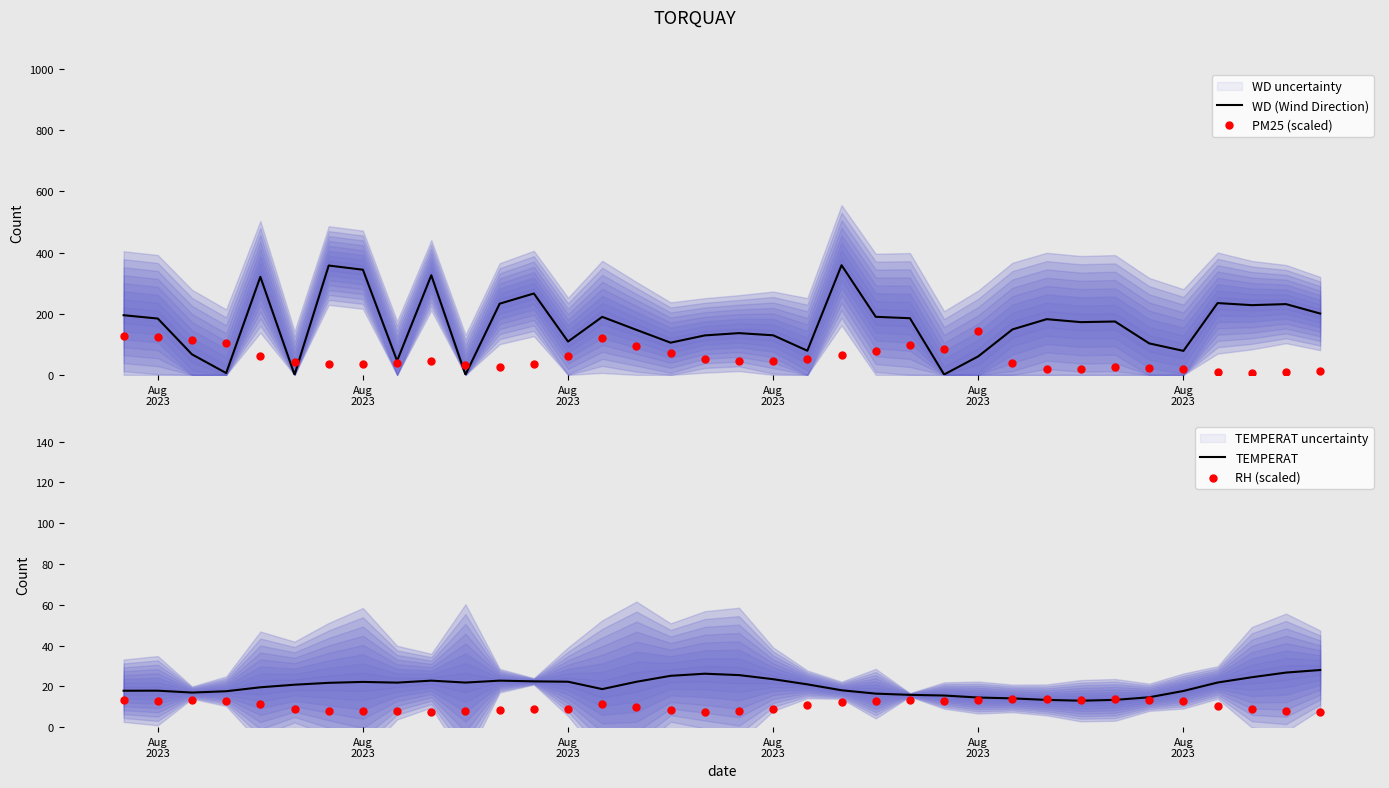

Is the value of PM25 (scaled) at 17 greater than the value of WD (Wind Direction) at 9?

No